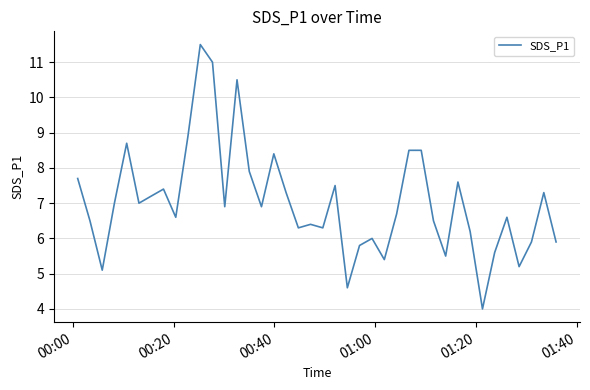

What is the smallest value displayed?

4.0